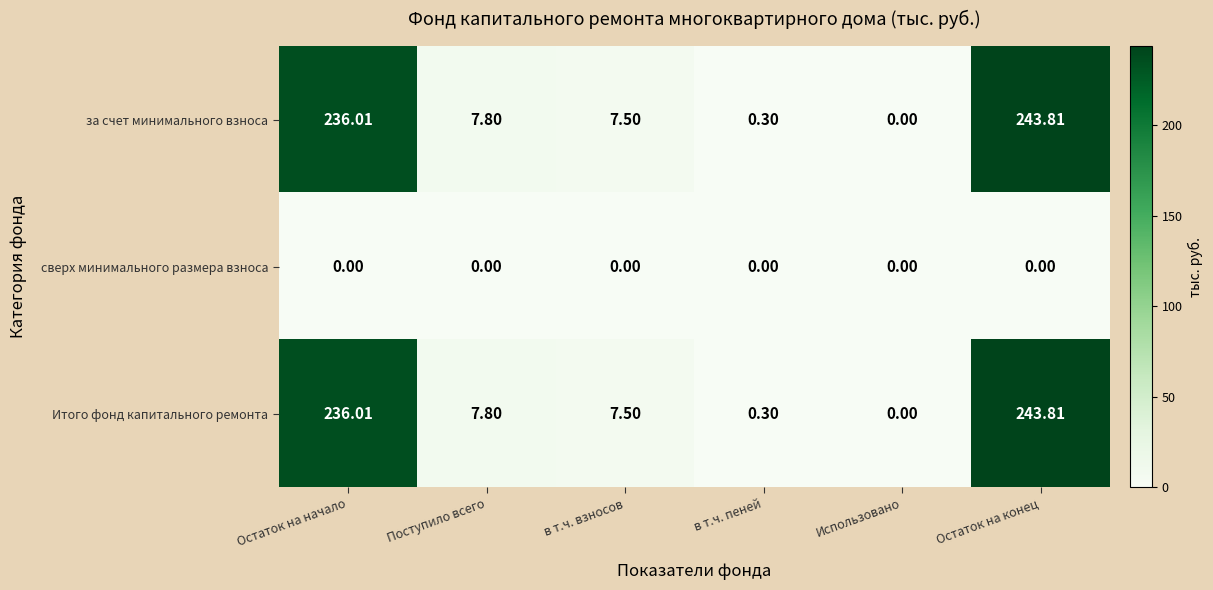

At which label does за счет минимального взноса reach its minimum?

Использовано